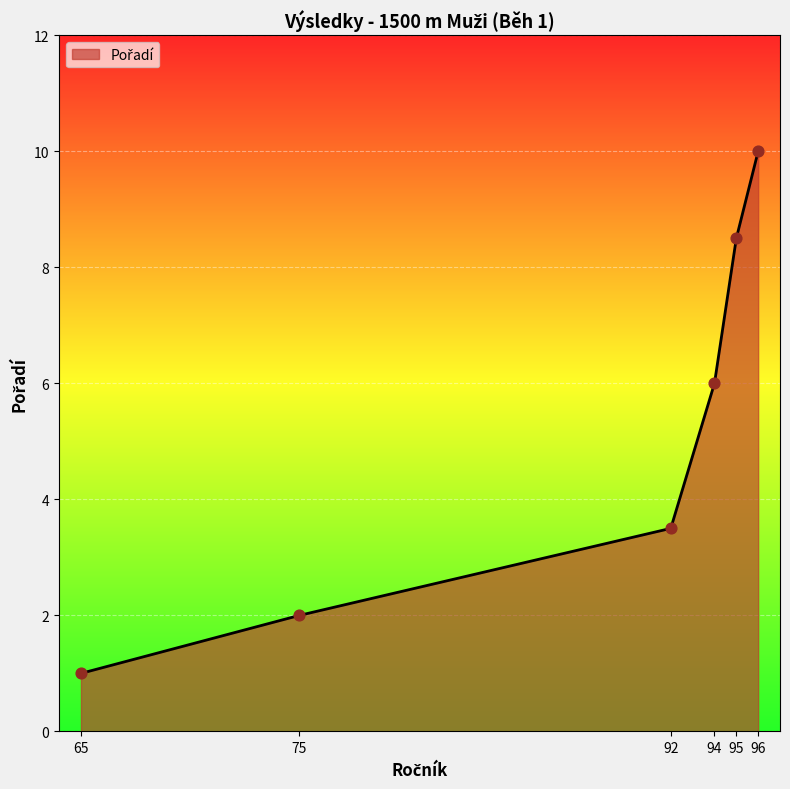

Which has a higher value, 75 or 95?

95